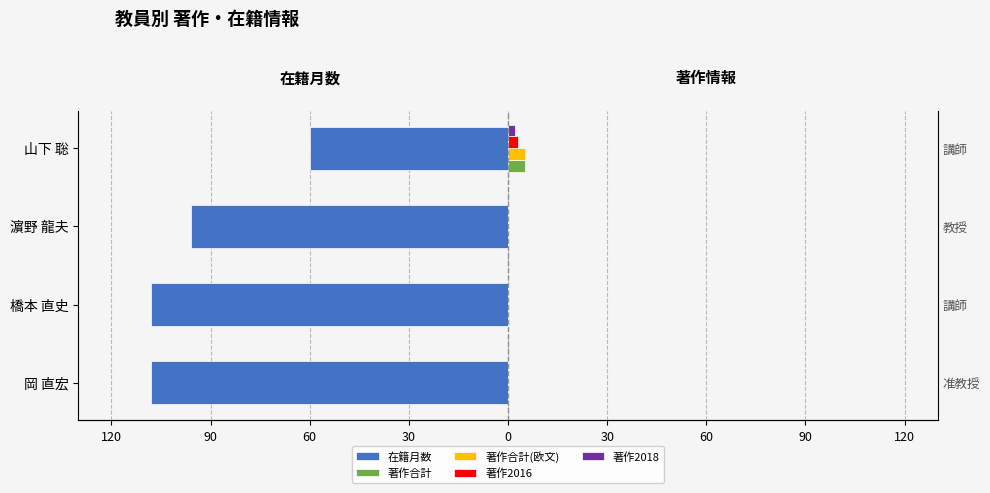

What is the difference between the 著作合計(欧文) values at 60 and 30?

5